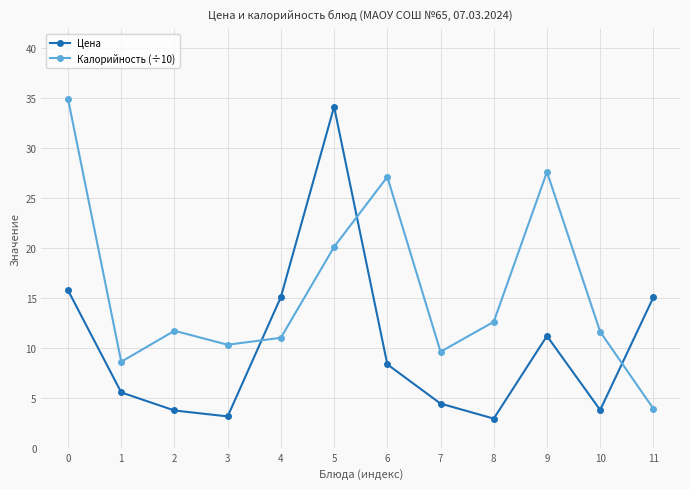

What is the value of the Калорийность (÷10) point at the 12th from the left?

3.9